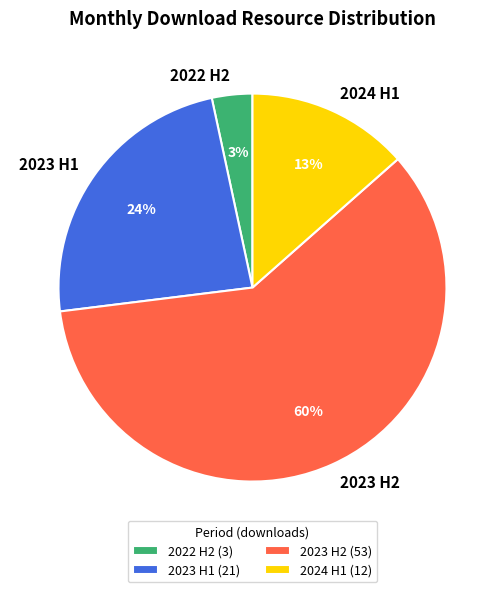

Between 2023 H2 and 2022 H2, which is larger?

2023 H2